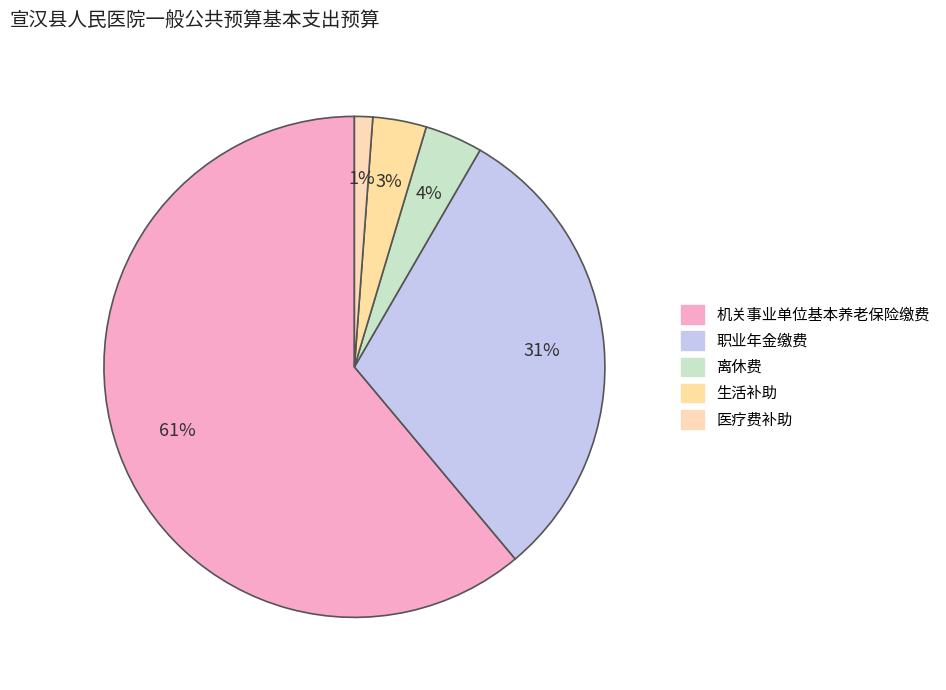

Does 生活补助 account for over 50% of the chart?

No